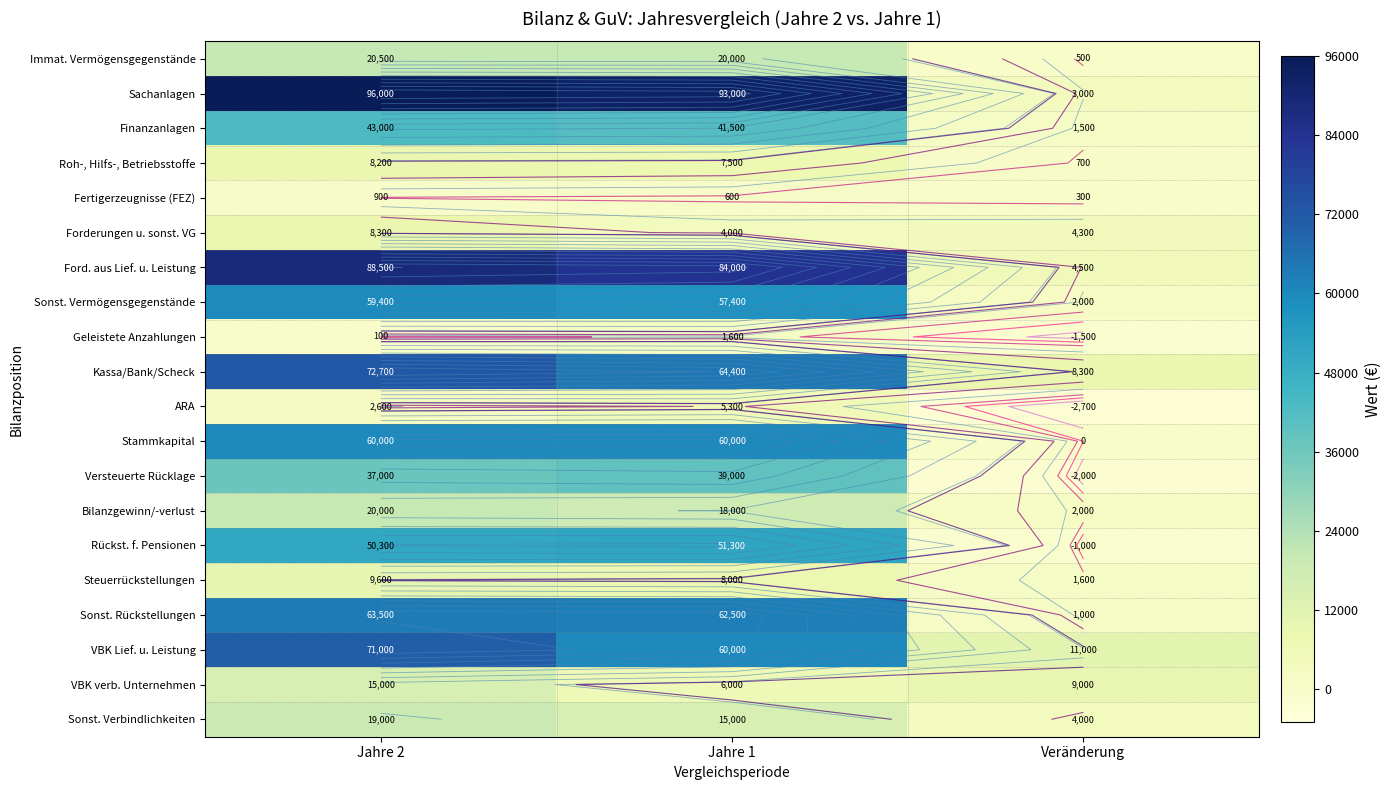

List the series in order of their peak value, highest first.

Sachanlagen, Ford. aus Lief. u. Leistung, Kassa/Bank/Scheck, VBK Lief. u. Leistung, Sonst. Rückstellungen, Stammkapital, Sonst. Vermögensgegenstände, Rückst. f. Pensionen, Finanzanlagen, Versteuerte Rücklage, Immat. Vermögensgegenstände, Bilanzgewinn/-verlust, Sonst. Verbindlichkeiten, VBK verb. Unternehmen, Steuerrückstellungen, Forderungen u. sonst. VG, Roh-, Hilfs-, Betriebsstoffe, ARA, Geleistete Anzahlungen, Fertigerzeugnisse (FEZ)